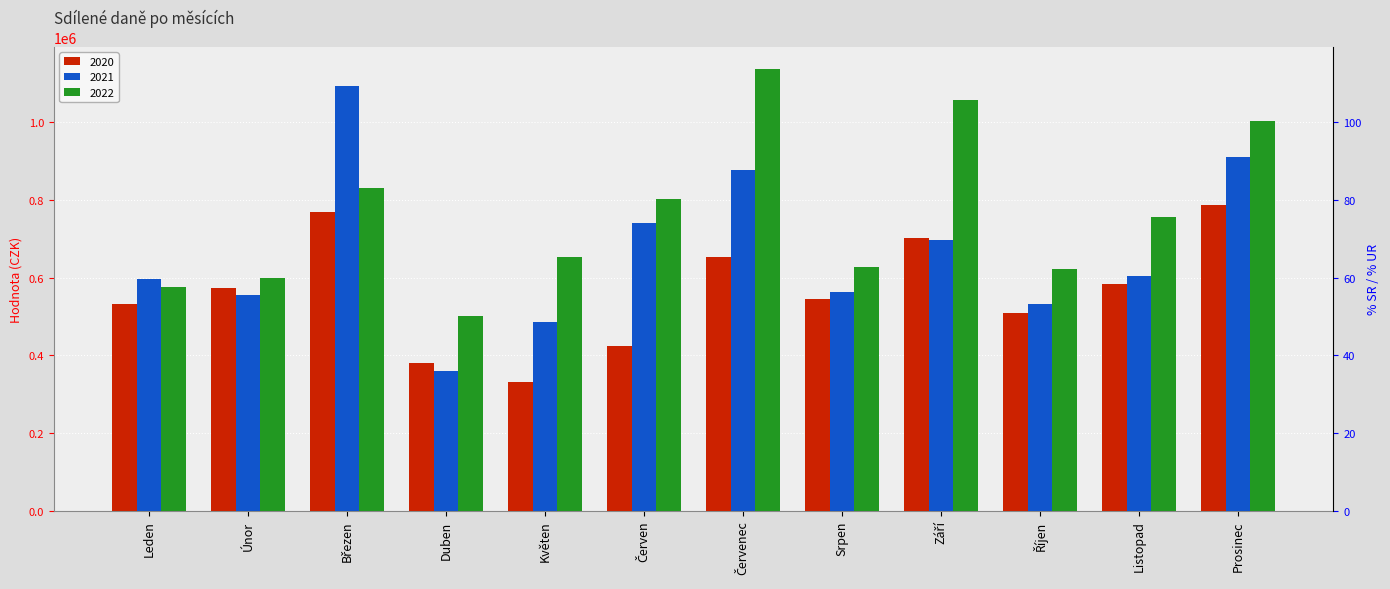

How many categories are shown in the chart?

12